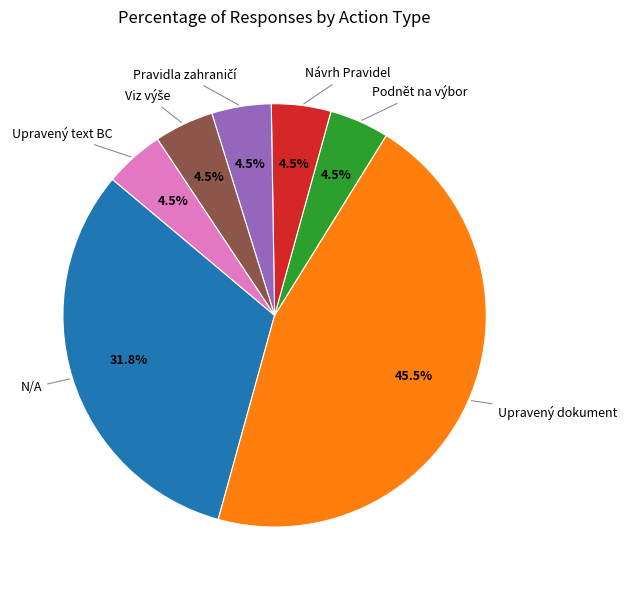

Is there any slice that represents more than half of the pie?

No